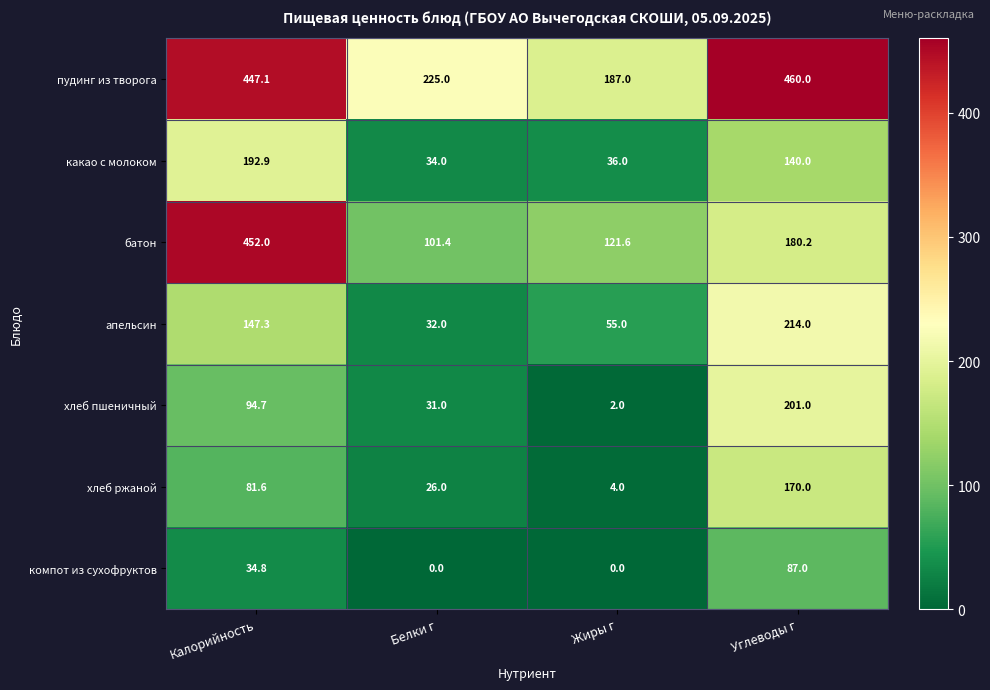

True or false: апельсин has a value of 18.7 at Жиры г.

False